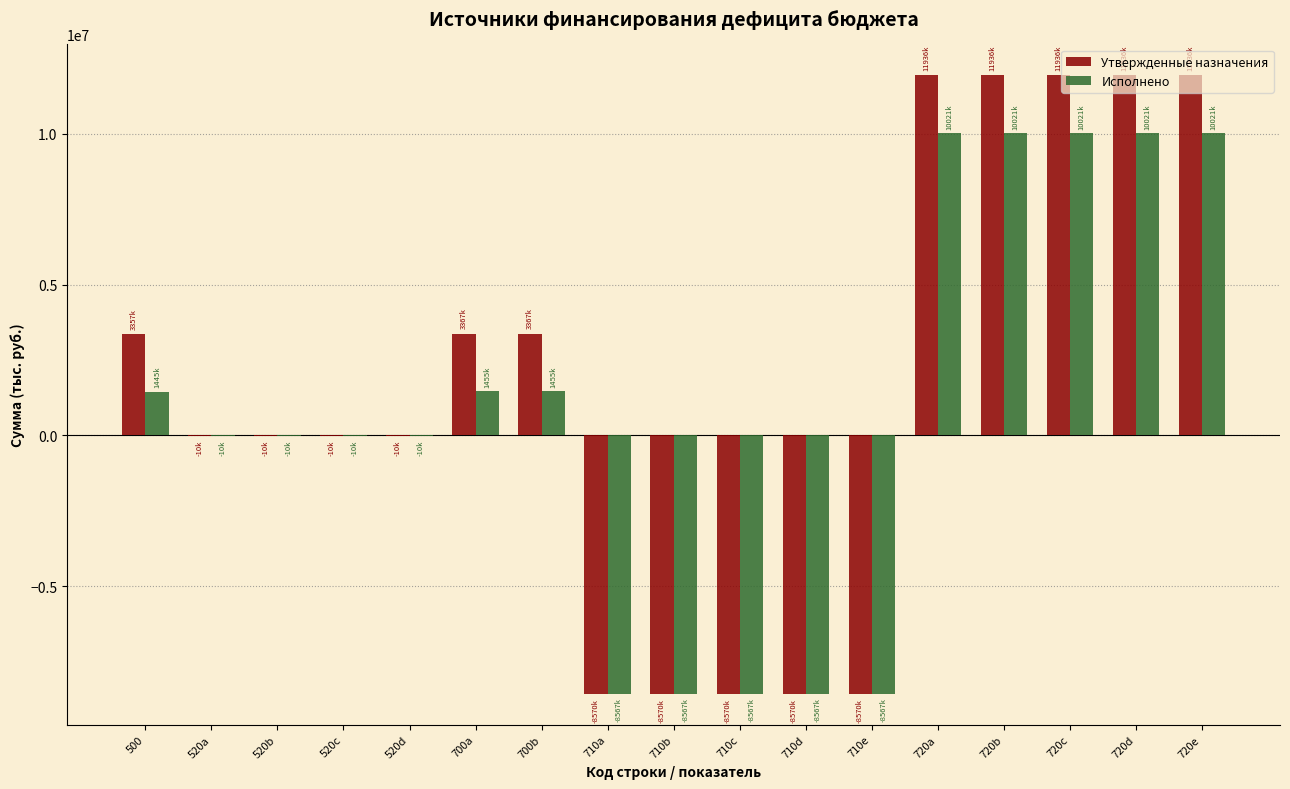

What is the sum of all Исполнено values?

11586211.2